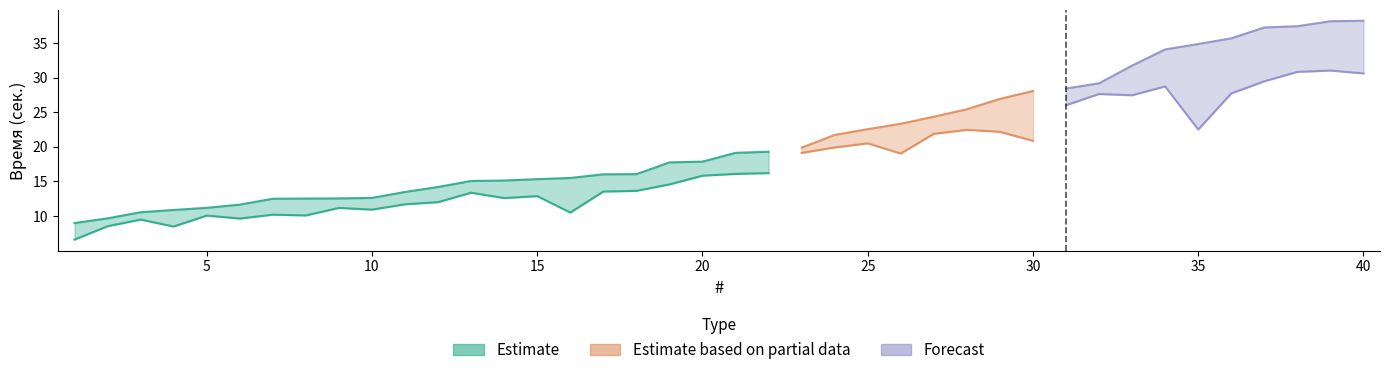

What is the difference between the highest and lowest values at 22?

3.1